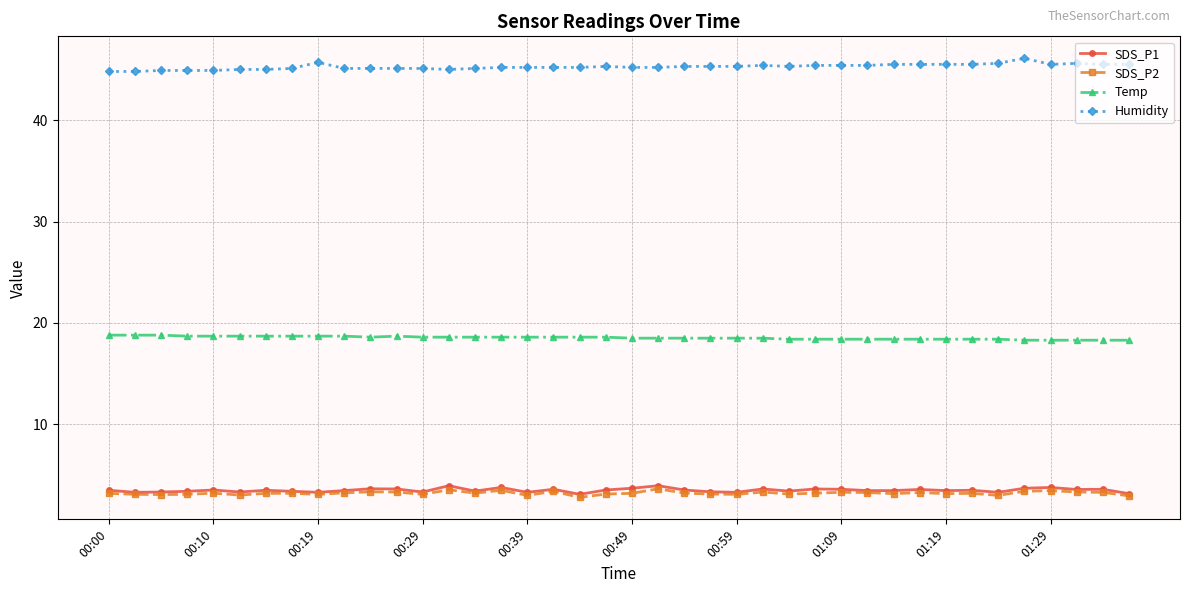

True or false: Humidity and SDS_P2 cross at least once.

False